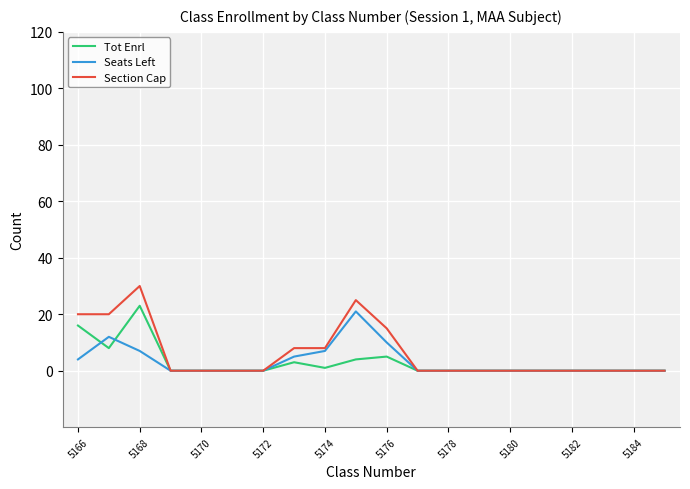

Which series has the widest spread of values?

Section Cap